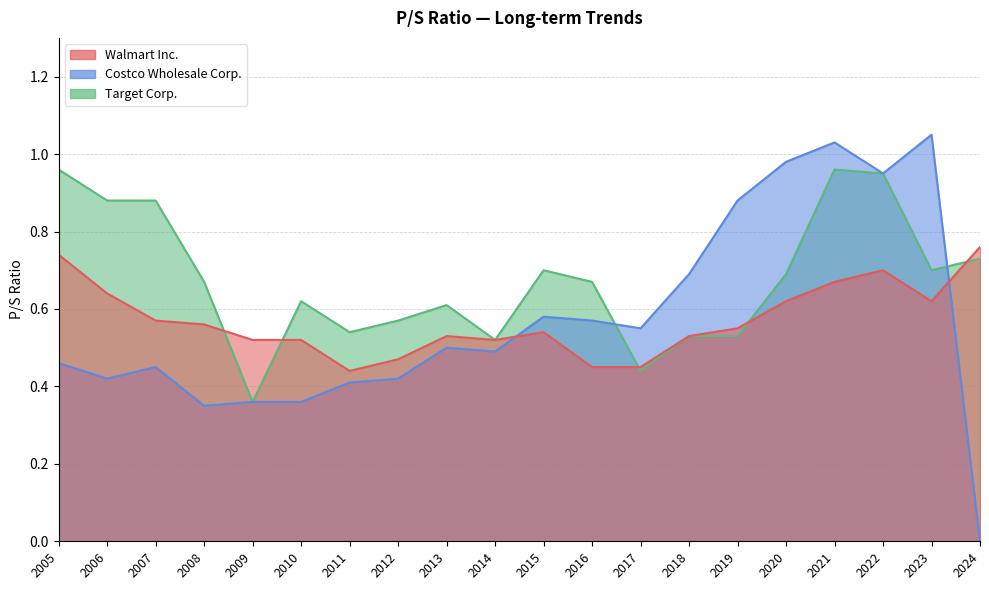

Reading left to right, extract all data points from this chart.

Walmart Inc.: 2024=0.8	2023=0.6	2022=0.7	2021=0.7	2020=0.6	2019=0.6	2018=0.5	2017=0.5	2016=0.5	2015=0.5	2014=0.5	2013=0.5	2012=0.5	2011=0.4	2010=0.5	2009=0.5	2008=0.6	2007=0.6	2006=0.6	2005=0.7
Costco Wholesale Corp.: 2024=0.0	2023=1.1	2022=0.9	2021=1.0	2020=1.0	2019=0.9	2018=0.7	2017=0.6	2016=0.6	2015=0.6	2014=0.5	2013=0.5	2012=0.4	2011=0.4	2010=0.4	2009=0.4	2008=0.3	2007=0.5	2006=0.4	2005=0.5
Target Corp.: 2024=0.7	2023=0.7	2022=0.9	2021=1.0	2020=0.7	2019=0.5	2018=0.5	2017=0.4	2016=0.7	2015=0.7	2014=0.5	2013=0.6	2012=0.6	2011=0.5	2010=0.6	2009=0.4	2008=0.7	2007=0.9	2006=0.9	2005=1.0